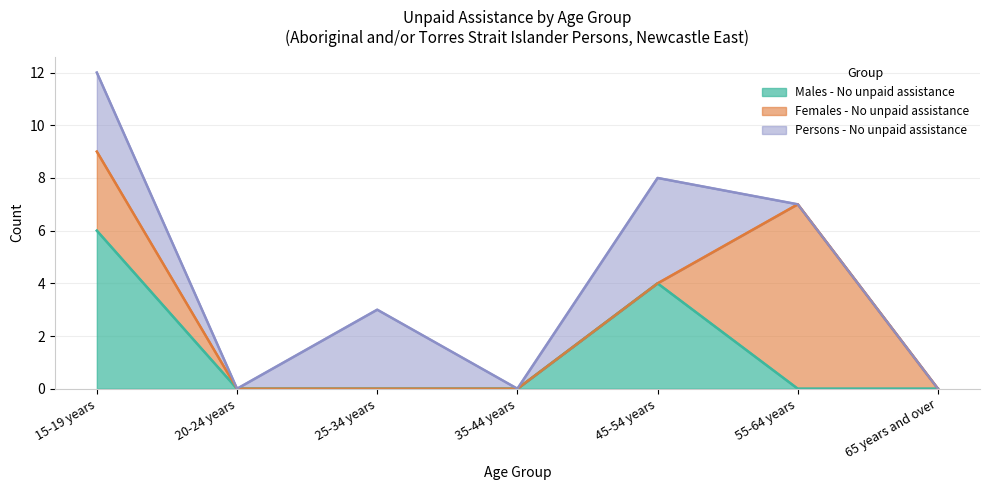

What is the highest value of the Males - No unpaid assistance series?

6